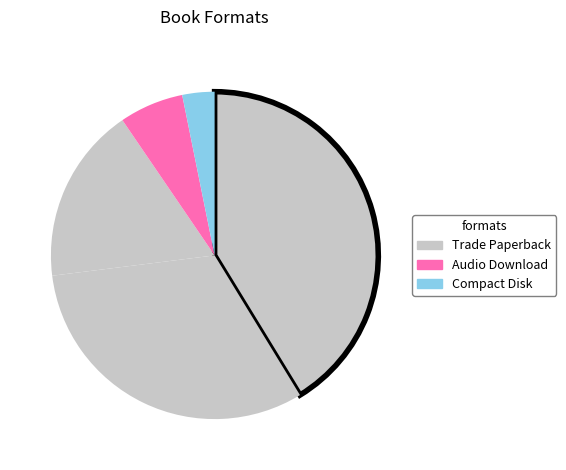

Which category has the smallest portion of the pie?

Compact Disk